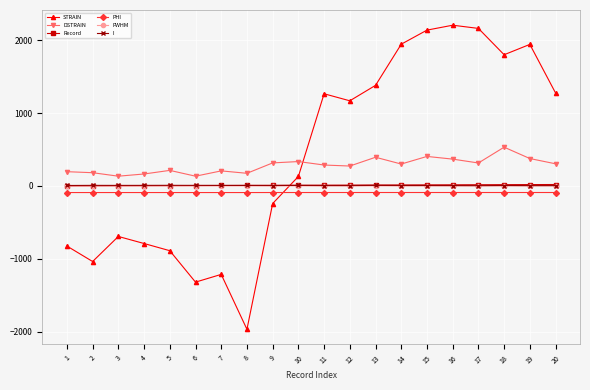

True or false: DSTRAIN has more than 2 points higher than both neighbors.

True